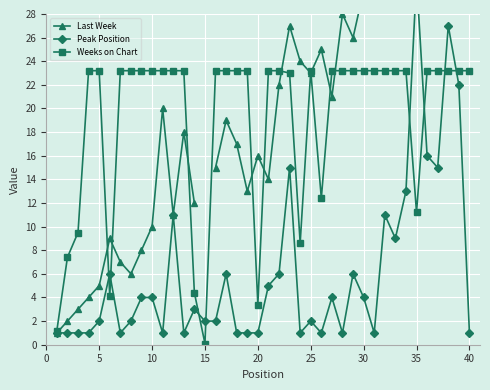

The Weeks on Chart series shows 0.1 at 15. True or false?

True